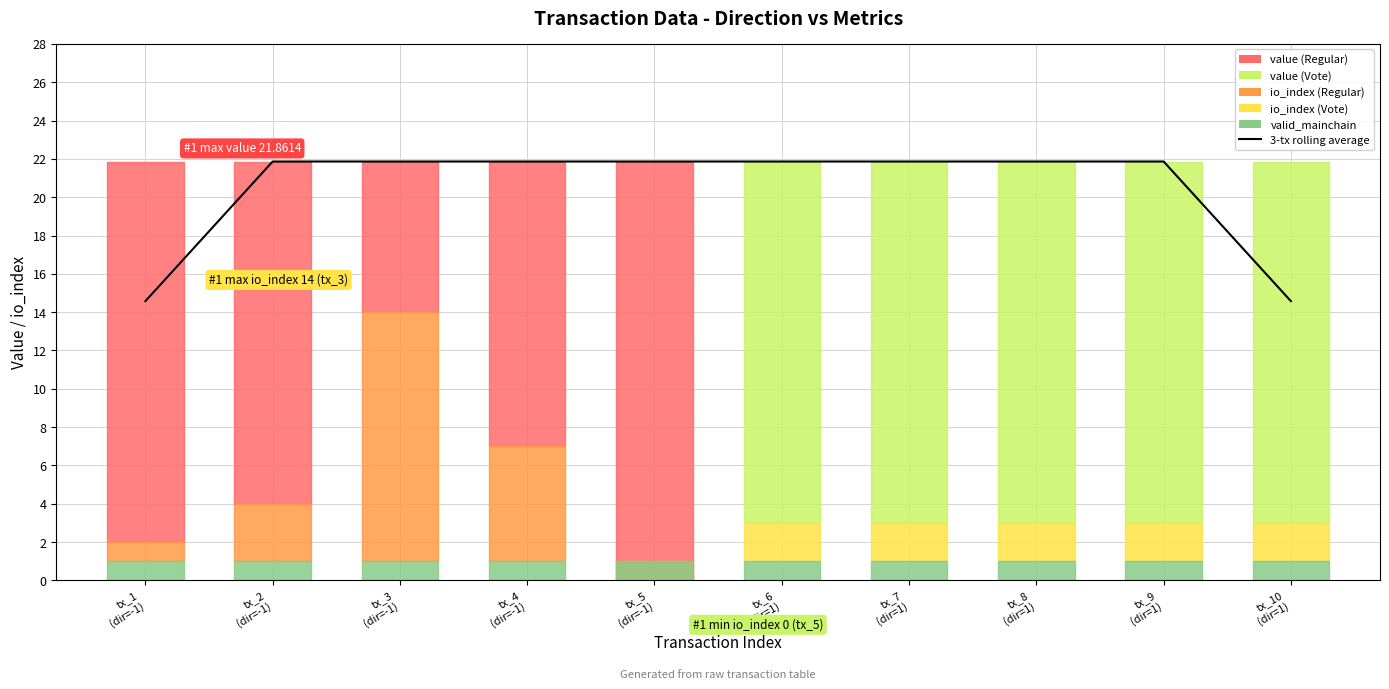

True or false: the data shows 21.9 at tx_7
(dir=1).

True